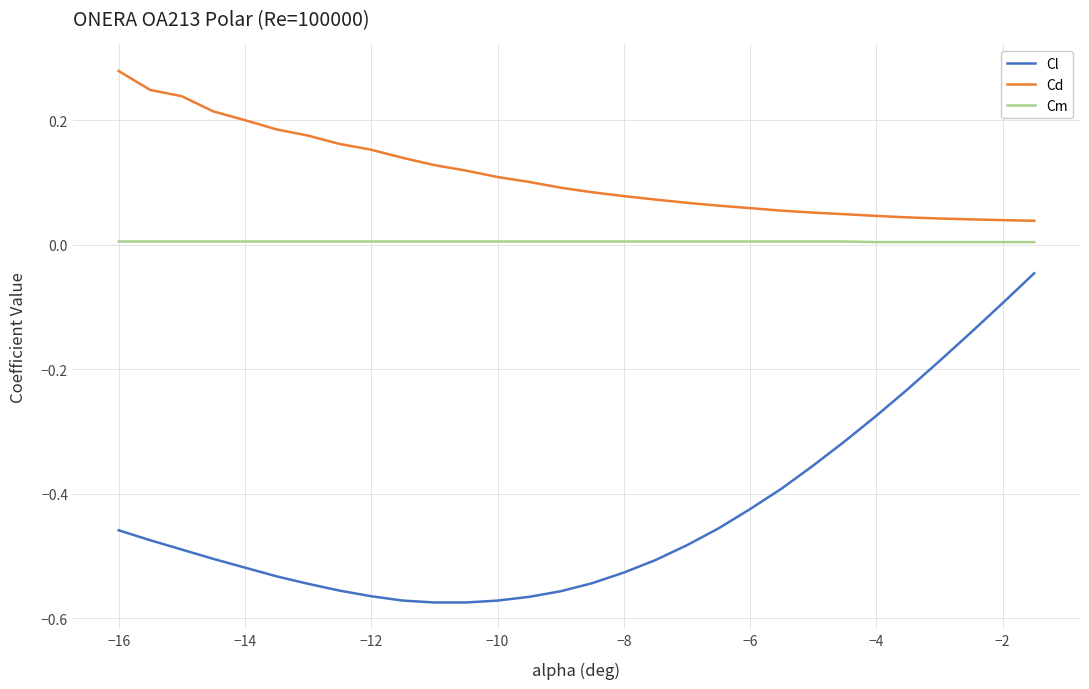

Which series has the widest spread of values?

Cl